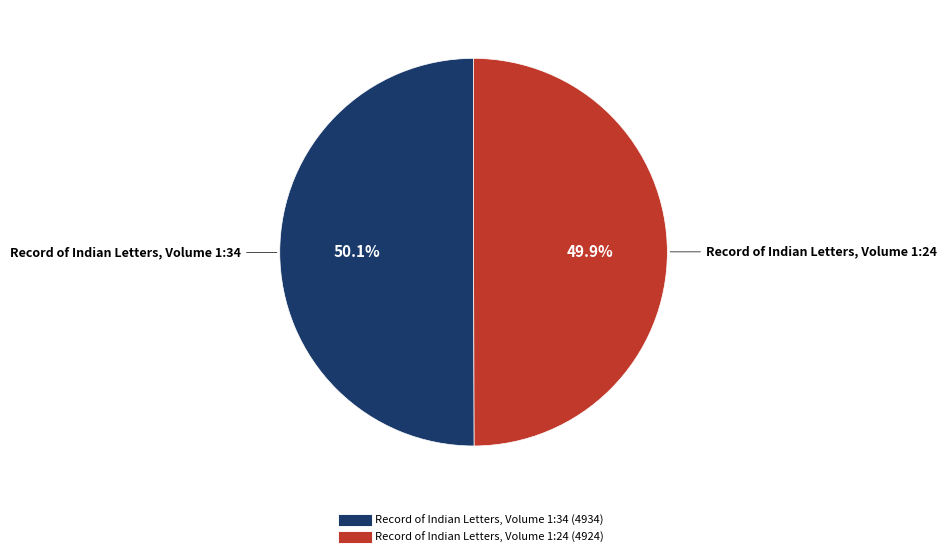

How much of the chart is everything except Record of Indian Letters, Volume 1:34?

49.9%